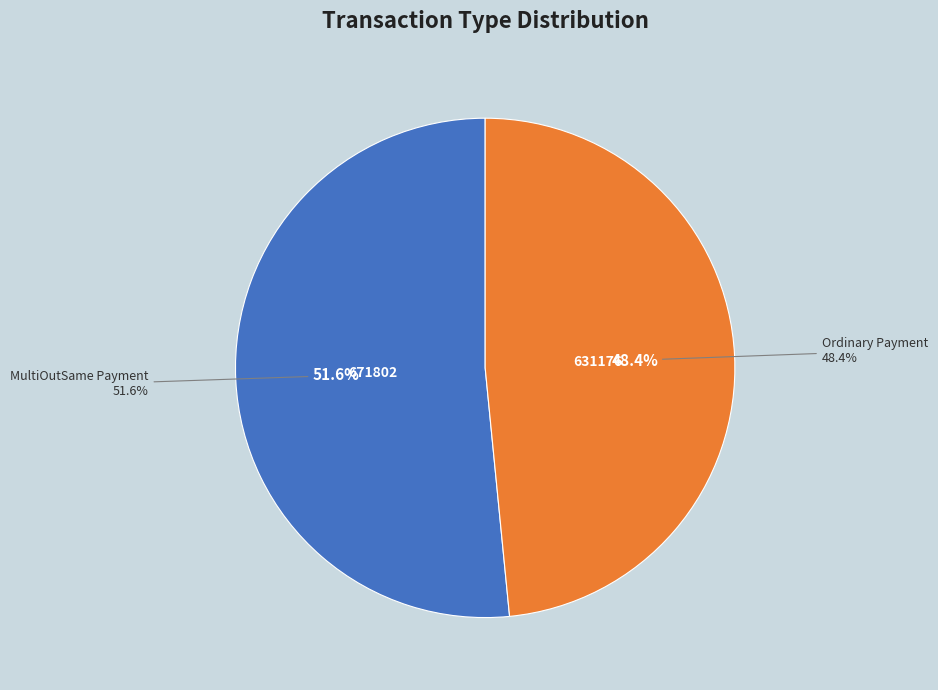

To the nearest percent, what is the average slice percentage?

50%